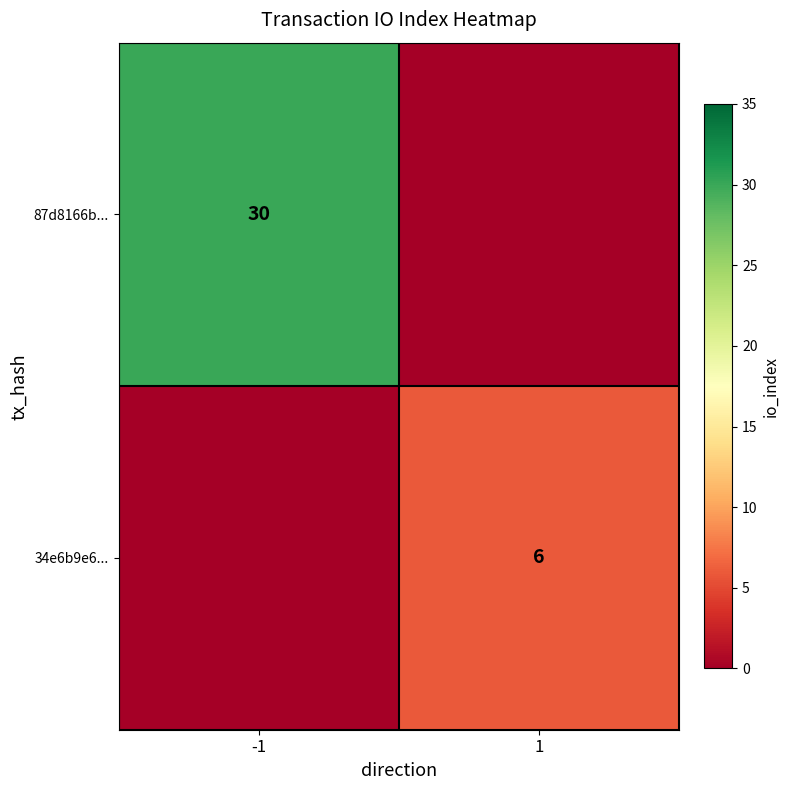

What is the difference between the highest and lowest values at 1?

6